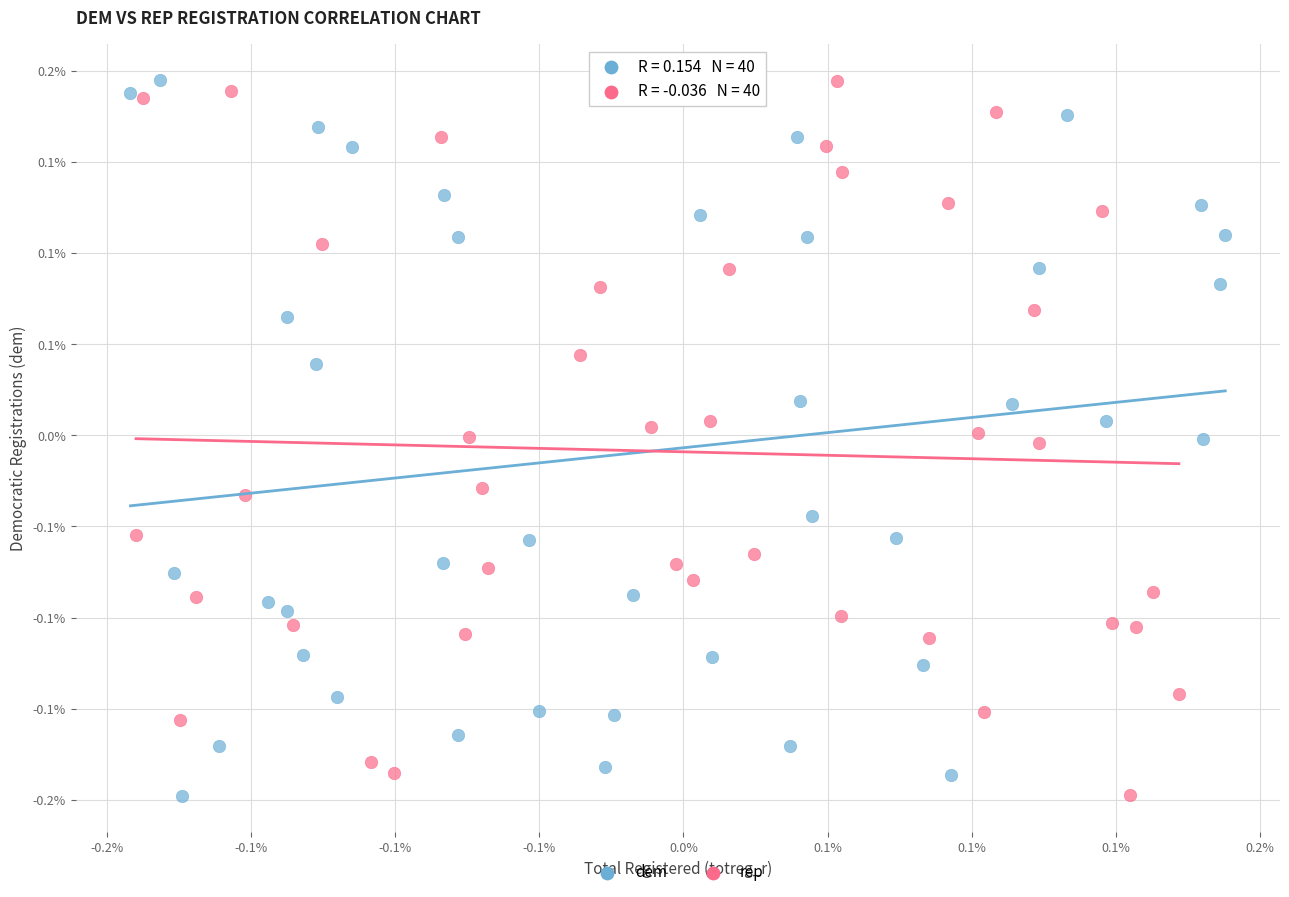

What are all the series names shown in the legend?

dem, rep